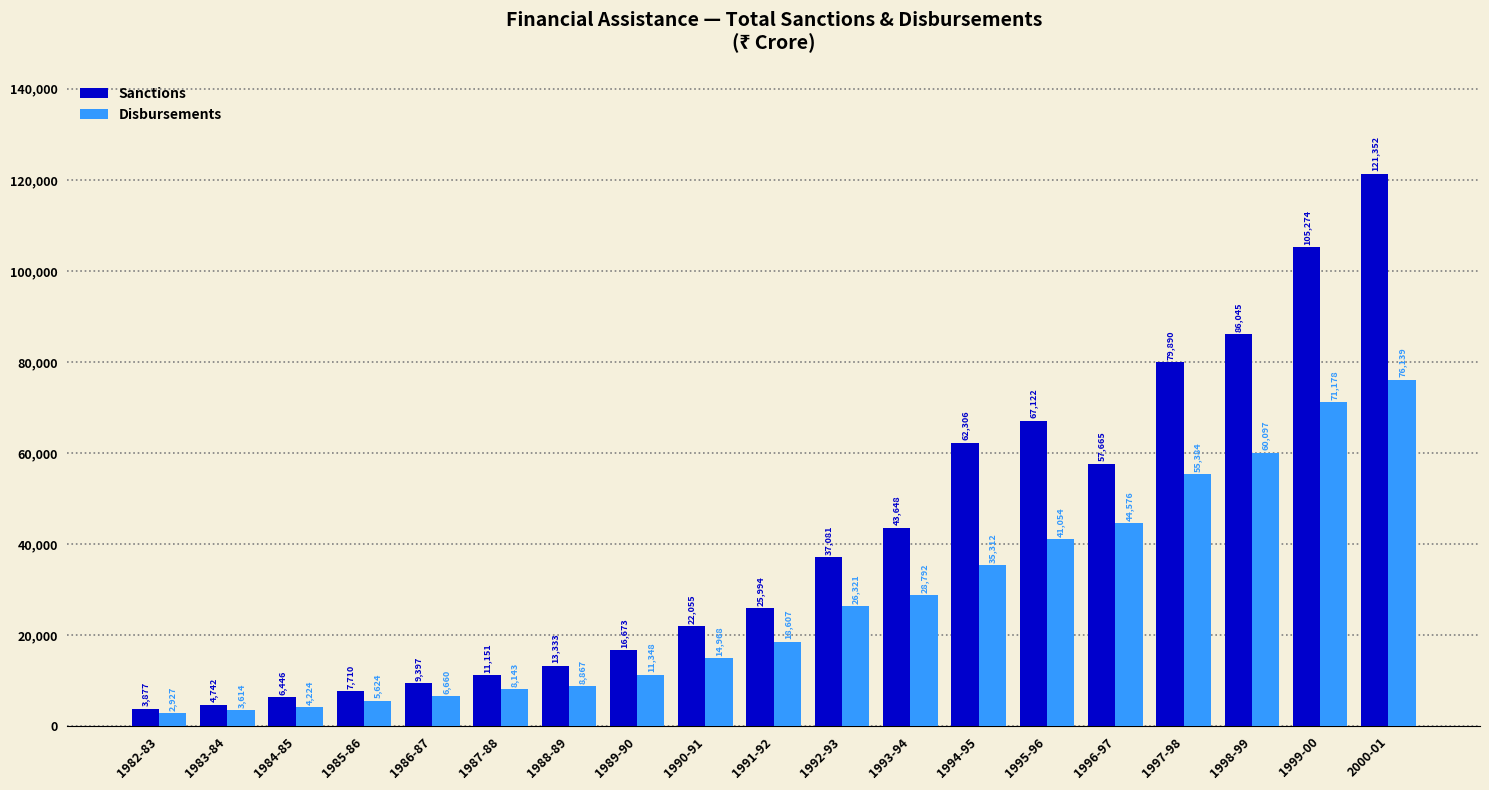

True or false: Sanctions has a value of 16673 at 1989-90.

True